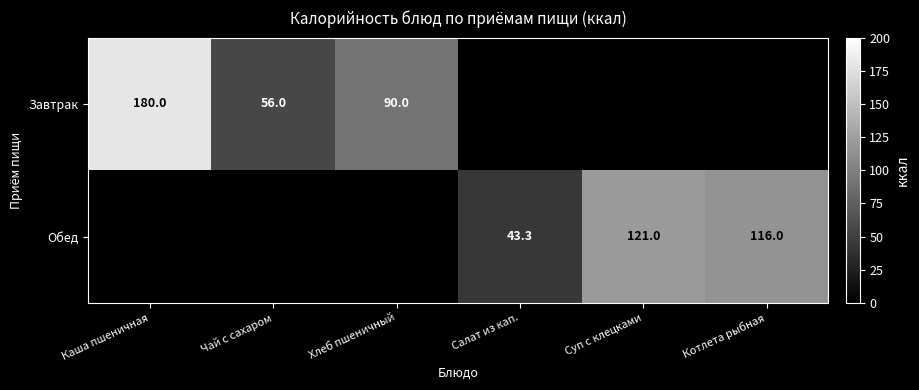

The value of Обед at Салат из кап. is 22.3. True or false?

False